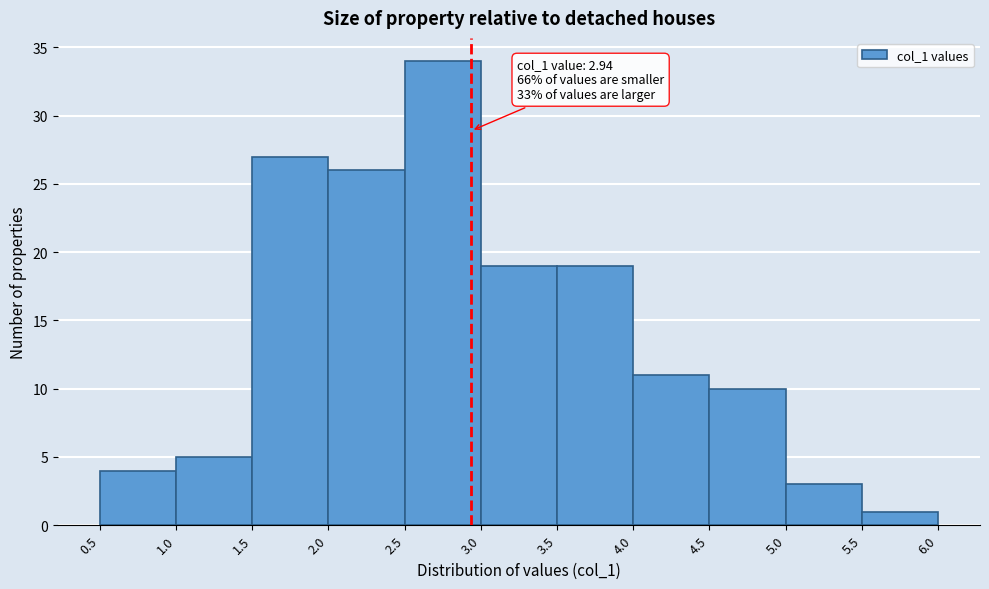

Which range on the x-axis has the tallest bar?

2.5 to 3.0